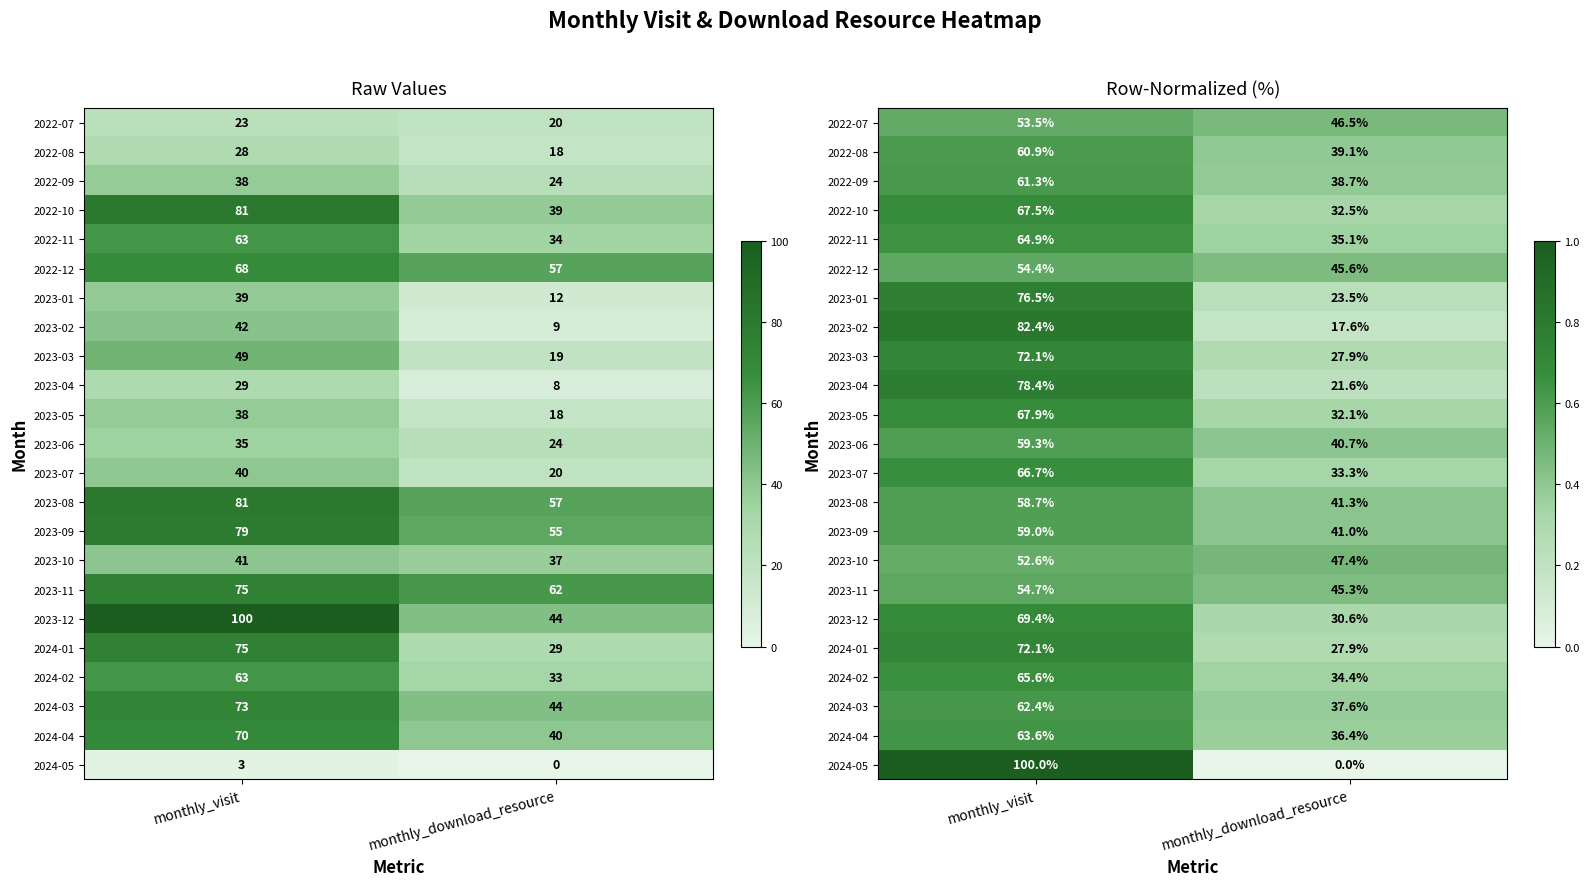

What is the difference between the 2023-01 values at monthly_visit and monthly_download_resource?

0.5